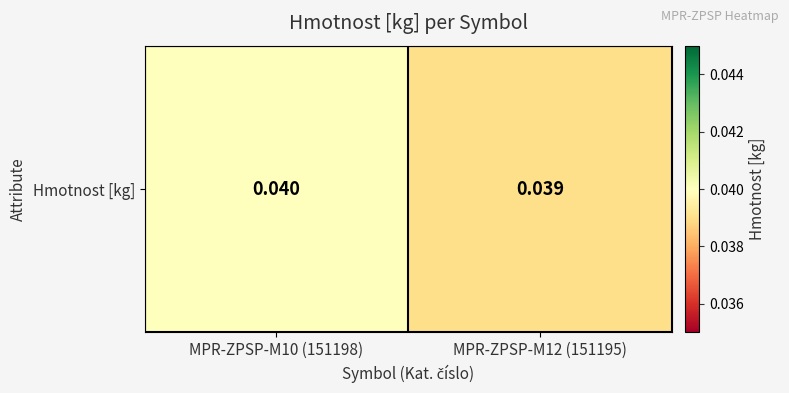

True or false: the data shows 0.0 at MPR-ZPSP-M12 (151195).

True